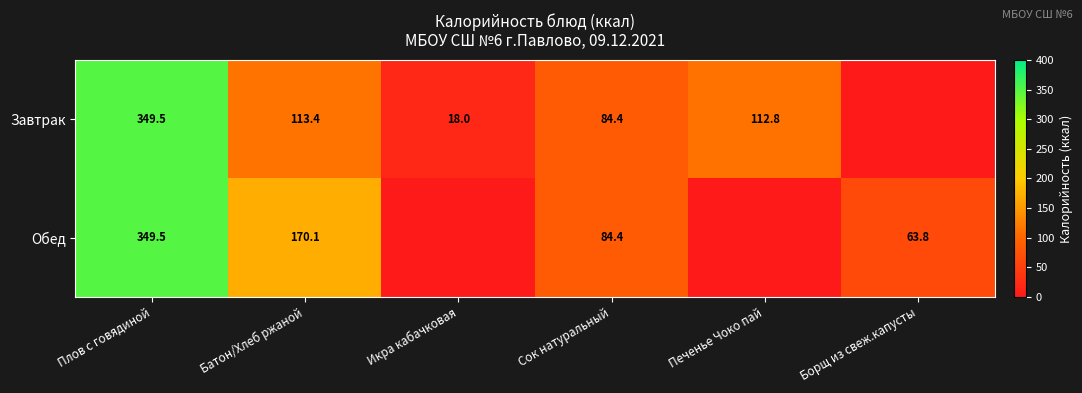

Rank the series at Батон/Хлеб ржаной from lowest to highest value.

Завтрак, Обед